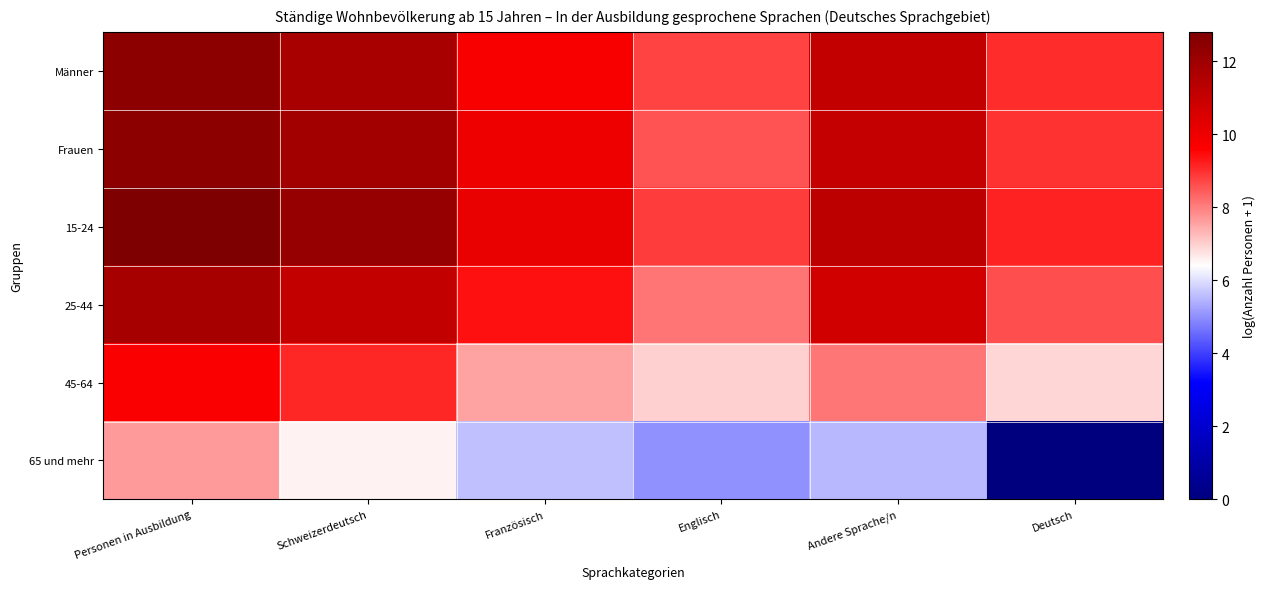

Count the number of data series in this chart.

6